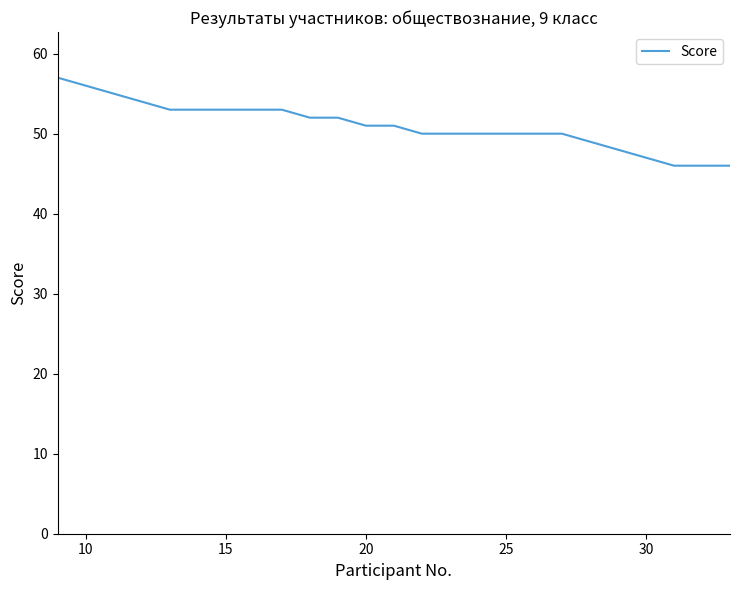

Is this an area chart (filled region under the line)?

No